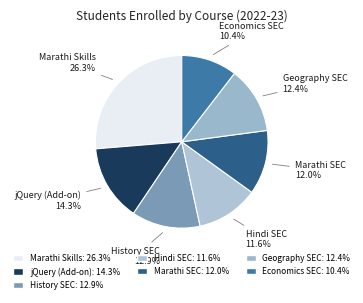

Is there a majority slice in this chart?

No